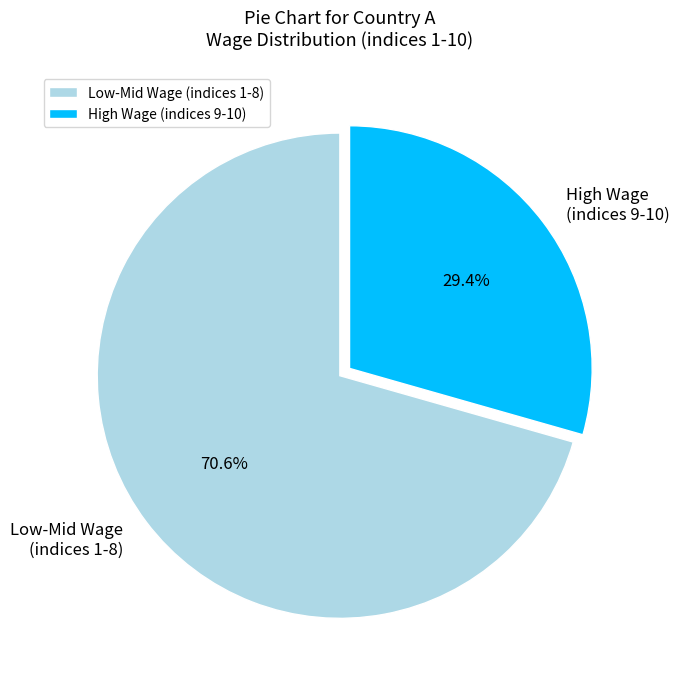

How many slices are in this pie chart?

2